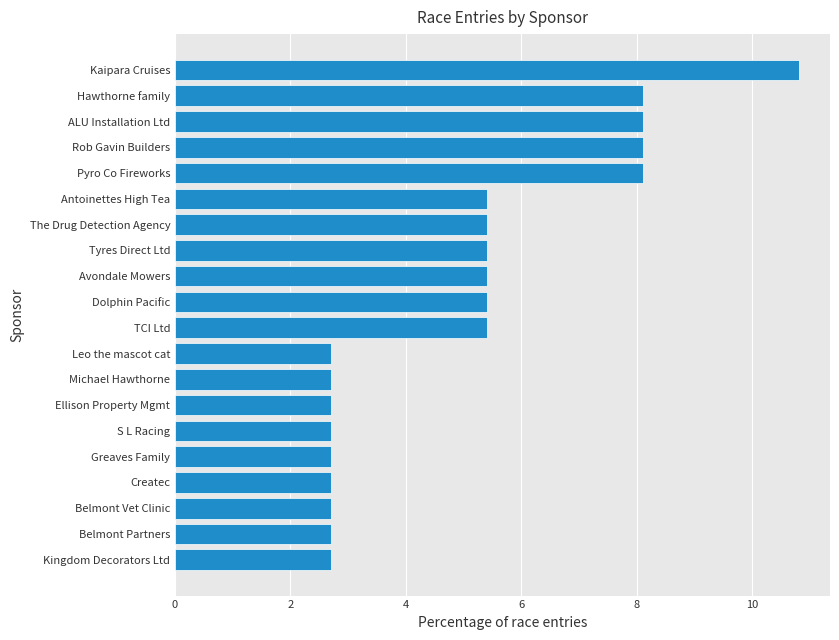

Does the chart contain any negative values?

No